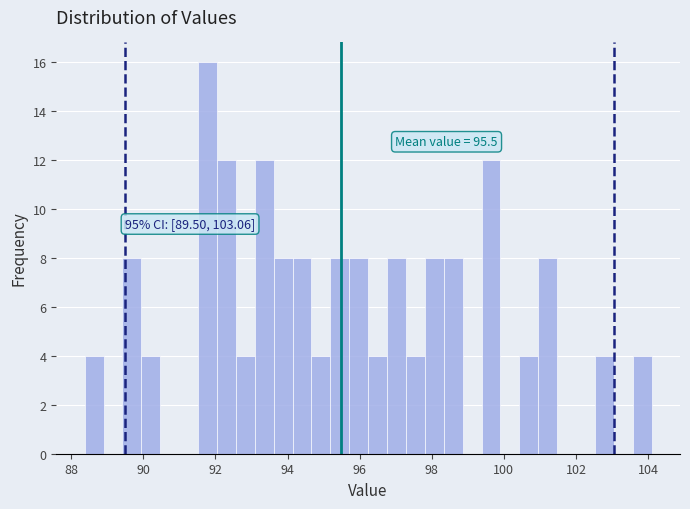

Read against the x-axis, roughly where is the centre of the tallest bar?

91.8